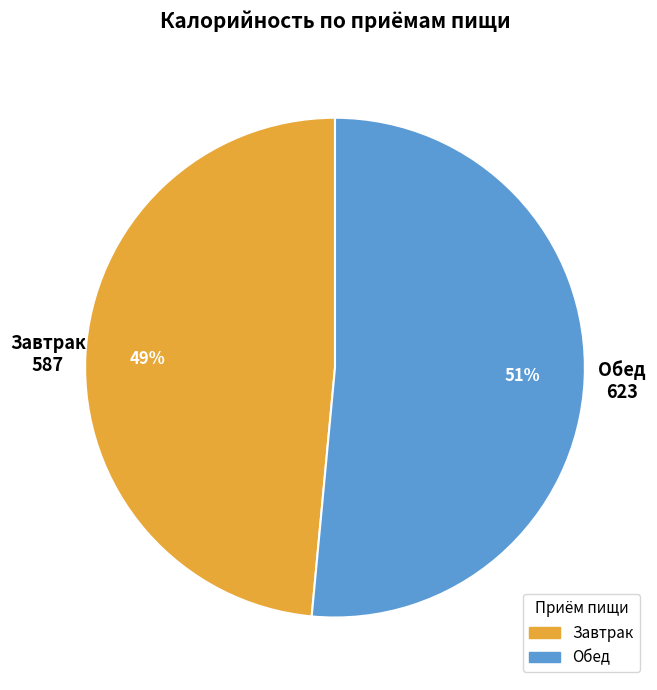

What is the majority slice?

Обед